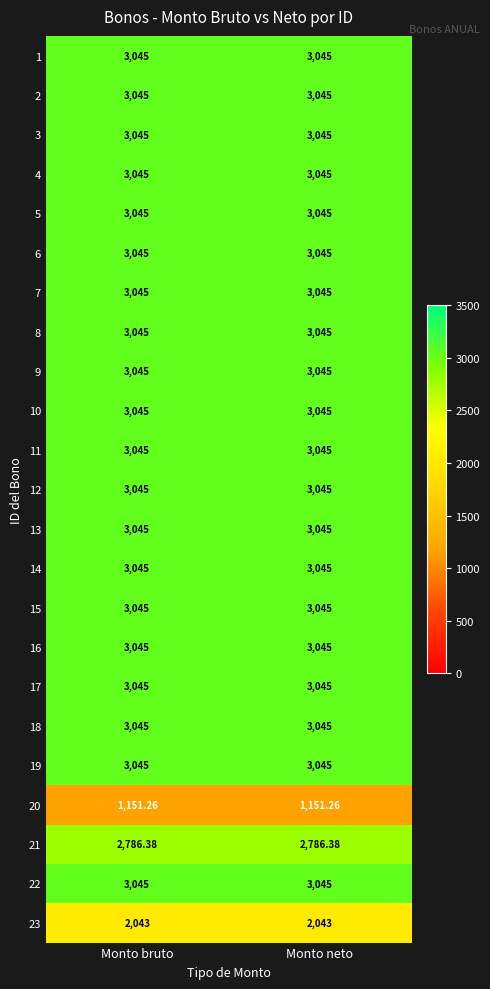

What is the spread (max minus min) of values at Monto bruto?

1893.7